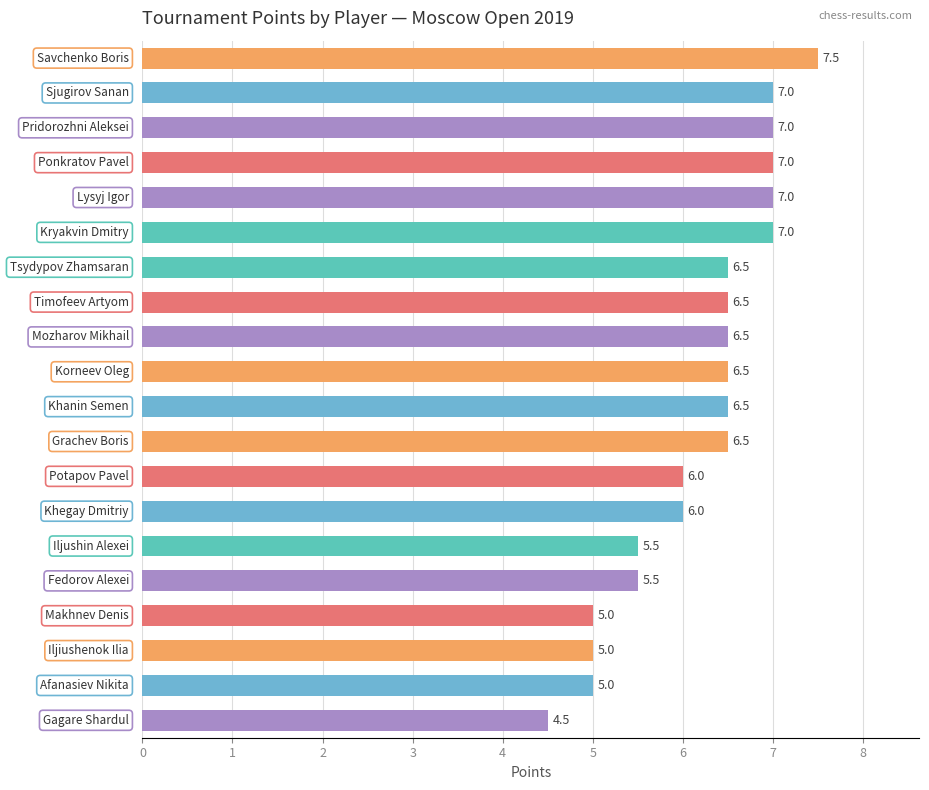

What is the smallest value displayed?

4.5